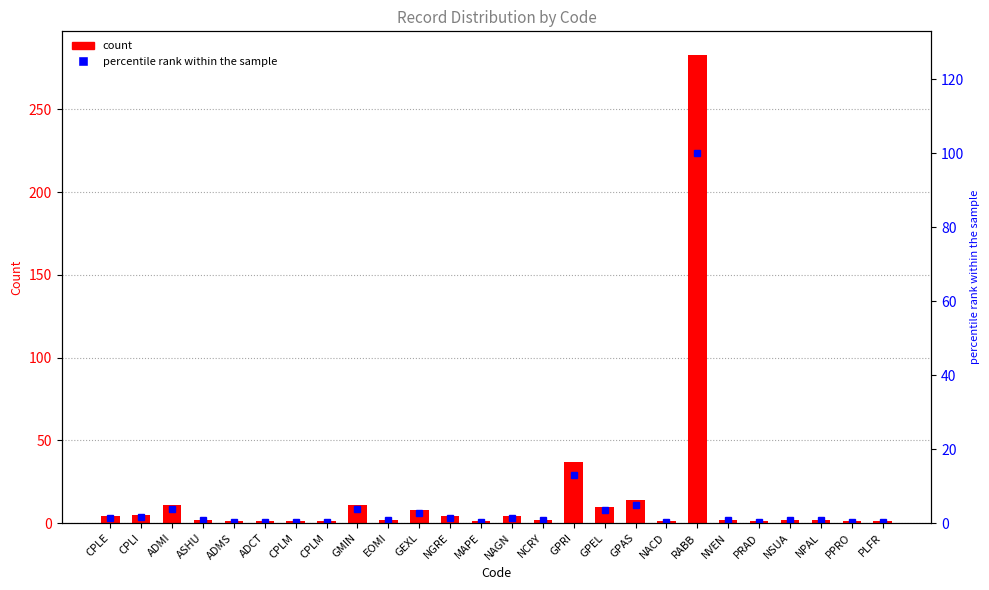

Which has a higher value, NPAL or CPLI?

CPLI